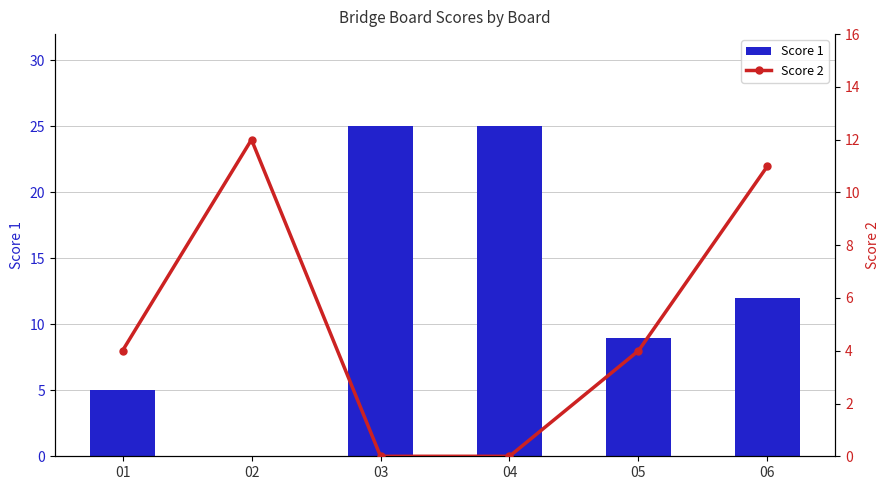

Which series changed the most between 02 and 03?

Score 1